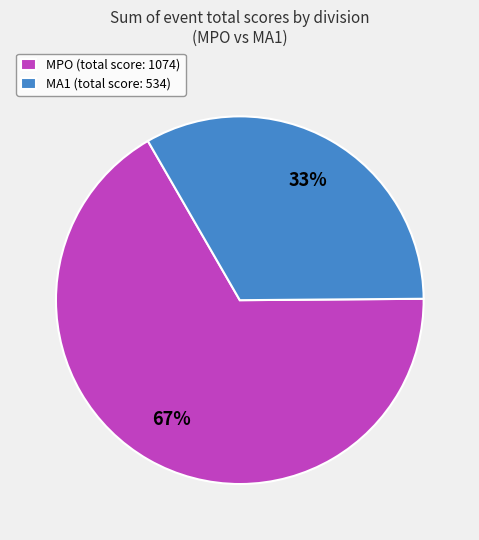

To the nearest percent, what is the difference between the largest and smallest slice percentages?

34%